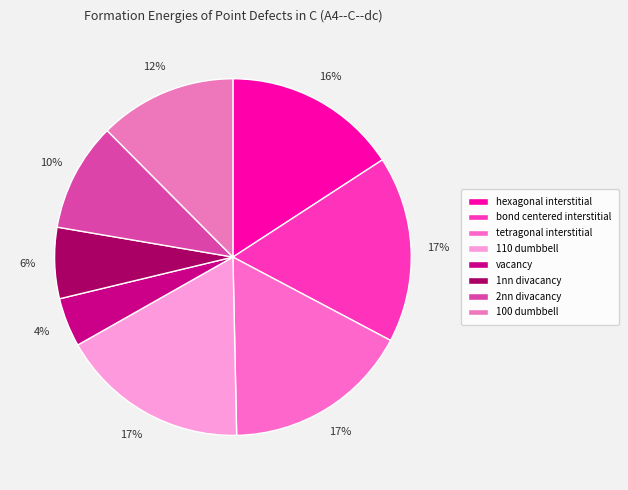

Which category has the smallest portion of the pie?

vacancy